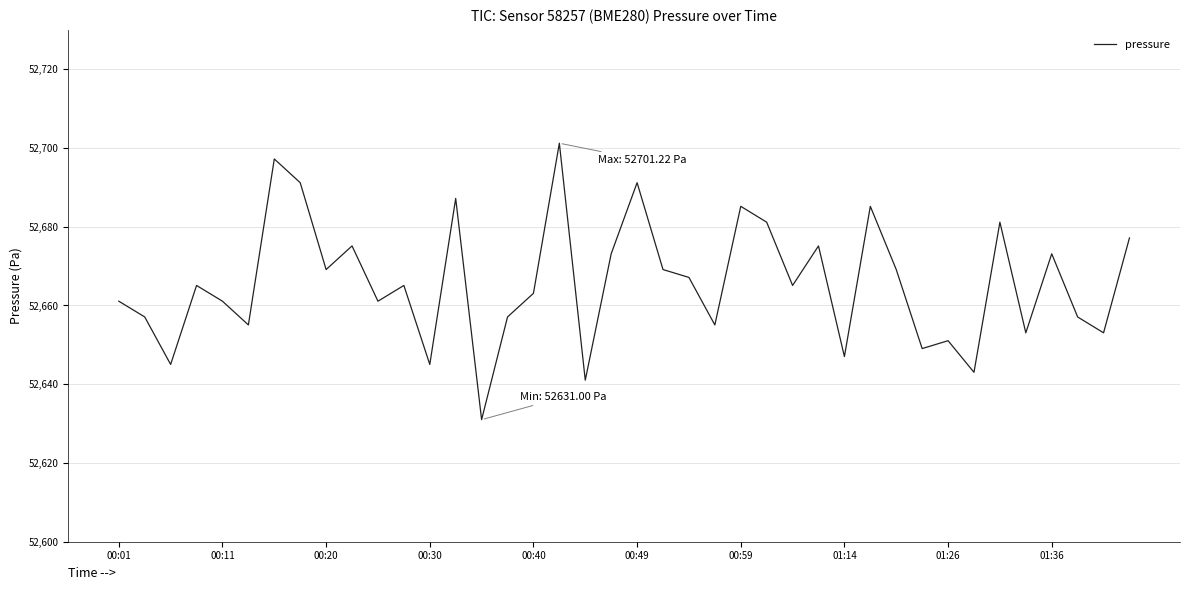

Reading left to right, list all the values displayed in this chart.

52661.1	52657.1	52645.0	52665.1	52661.1	52655.1	52697.2	52691.2	52669.1	52675.1	52661.1	52665.1	52645.0	52687.2	52631.0	52657.1	52663.1	52701.2	52641.0	52673.1	52691.2	52669.1	52667.1	52655.1	52685.2	52681.2	52665.1	52675.1	52647.0	52685.2	52669.1	52649.1	52651.1	52643.0	52681.2	52653.1	52673.1	52657.1	52653.1	52677.2